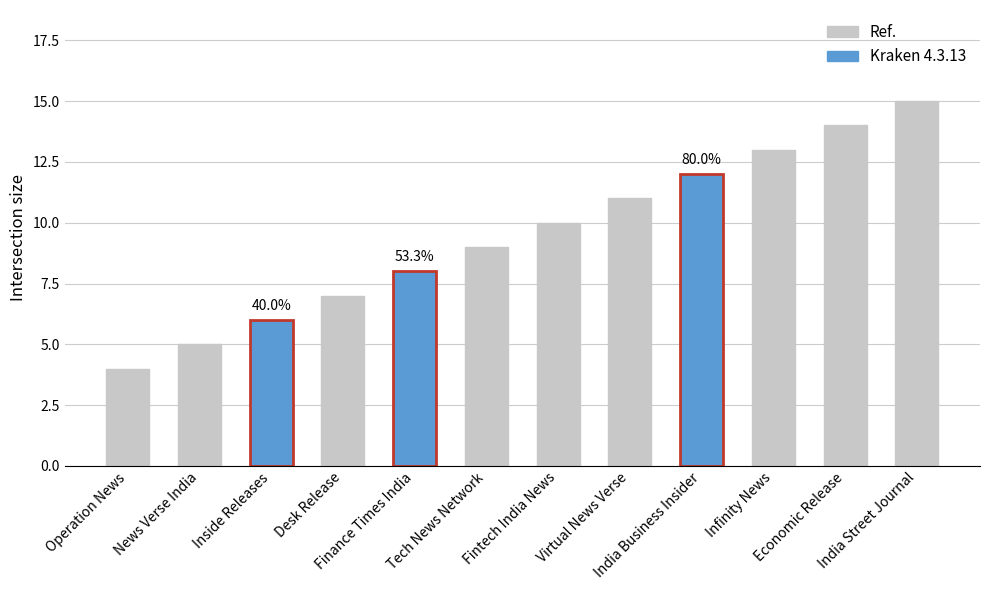

Between Inside Releases and Desk Release, which is larger?

Desk Release